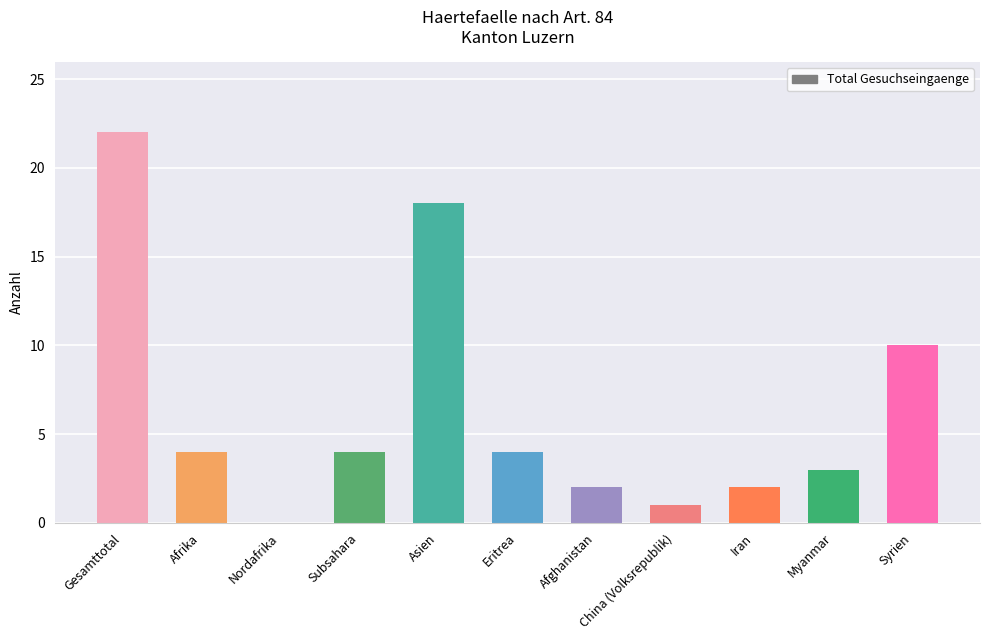

Where is the data nearest to the value 11?

Syrien